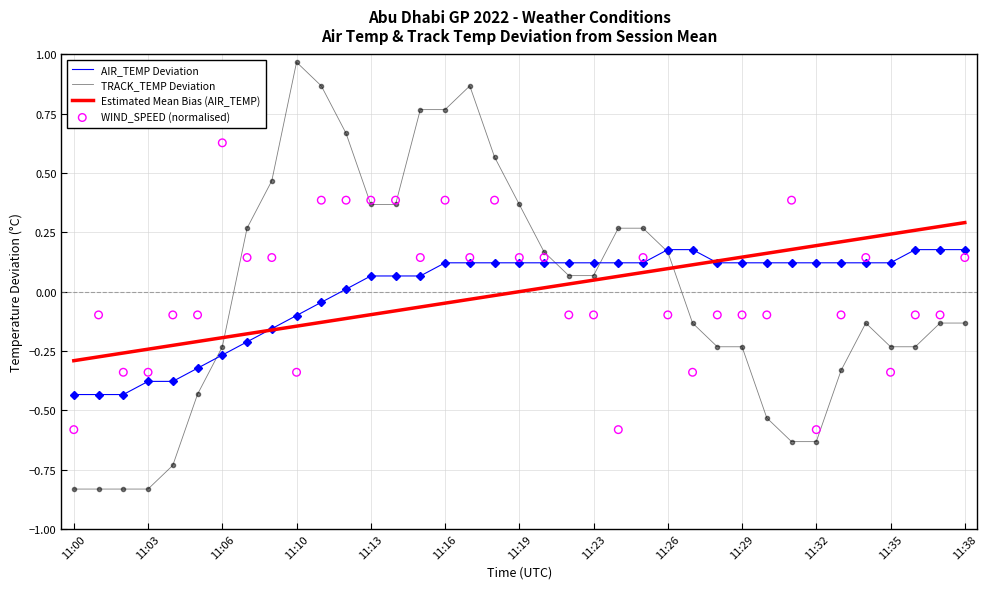

At which label does TRACK_TEMP Deviation reach its peak?

11:10